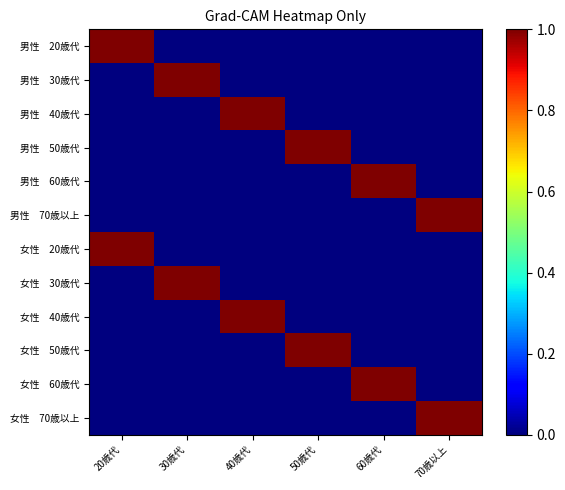

Which series has the widest spread of values?

男性 20歳代